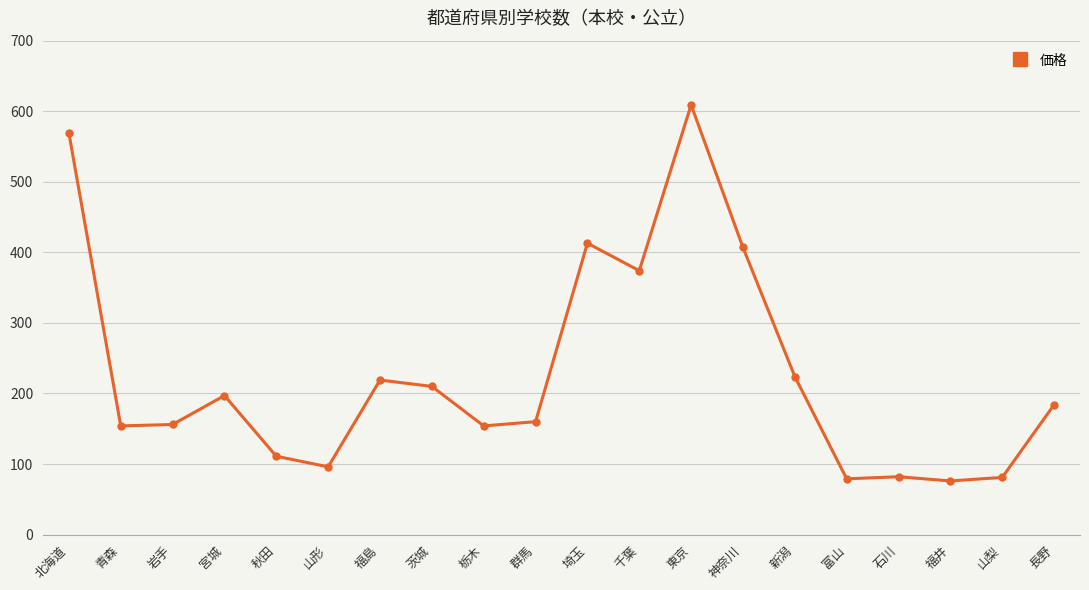

What is the difference between the maximum and minimum values?

533